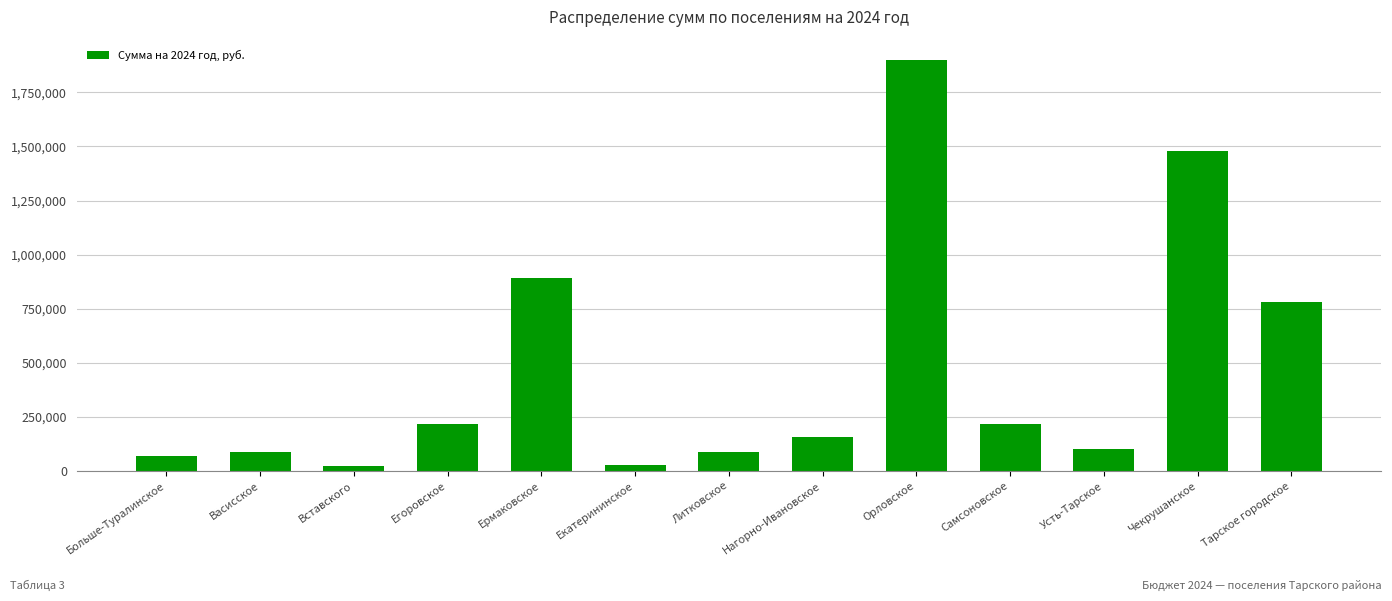

Read the value at Чекрушанское.

1479600.0